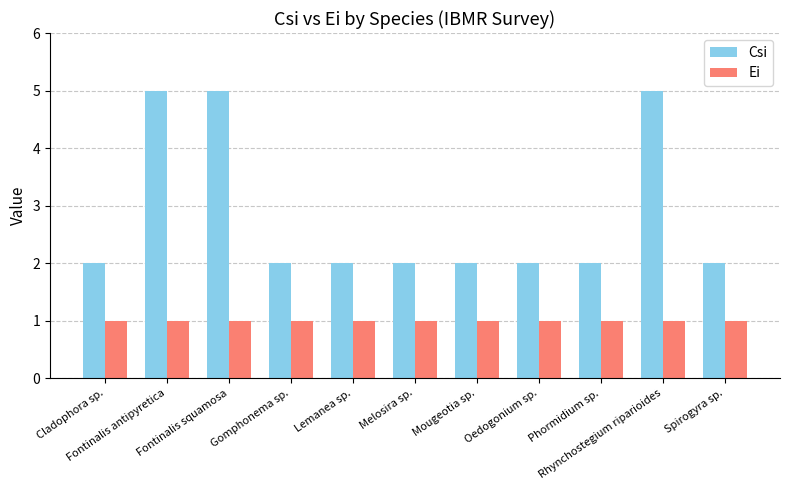

The value of Csi at Fontinalis antipyretica is 5. True or false?

True